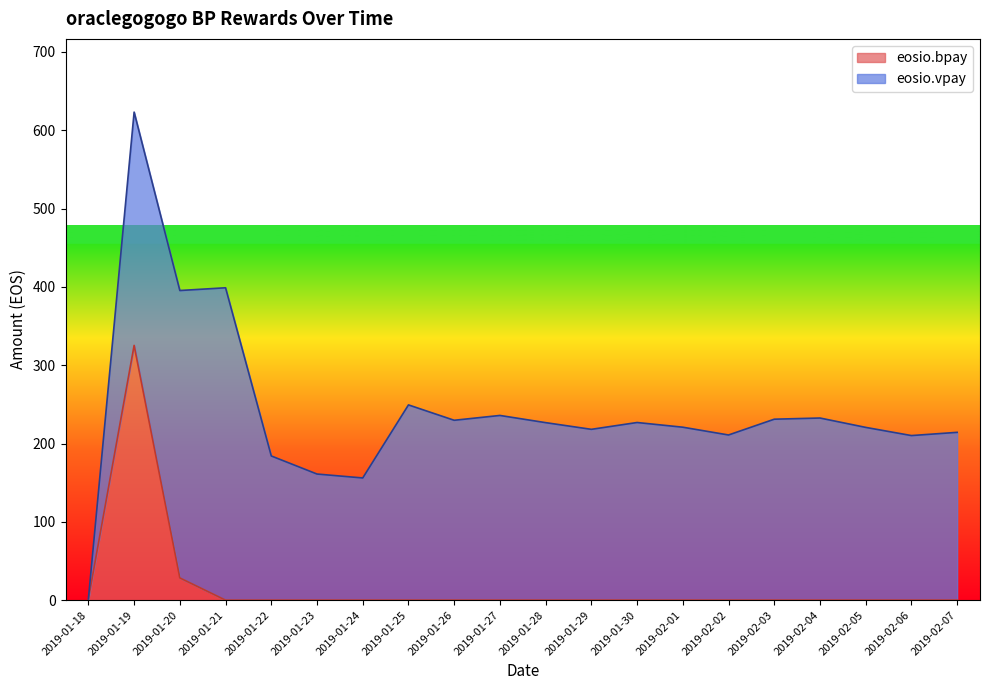

Where is the data nearest to the value 162?

2019-01-20